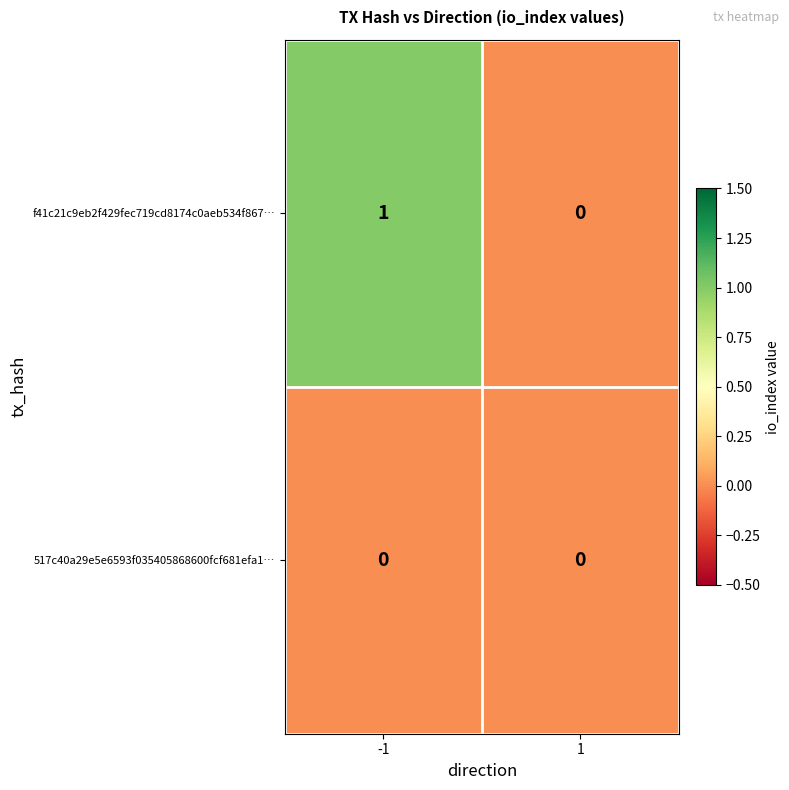

Reading left to right, list all the values displayed in this chart.

f41c21c9eb2f429fec719cd8174c0aeb534f867…: -1=1	1=0
517c40a29e5e6593f035405868600fcf681efa1…: -1=0	1=0